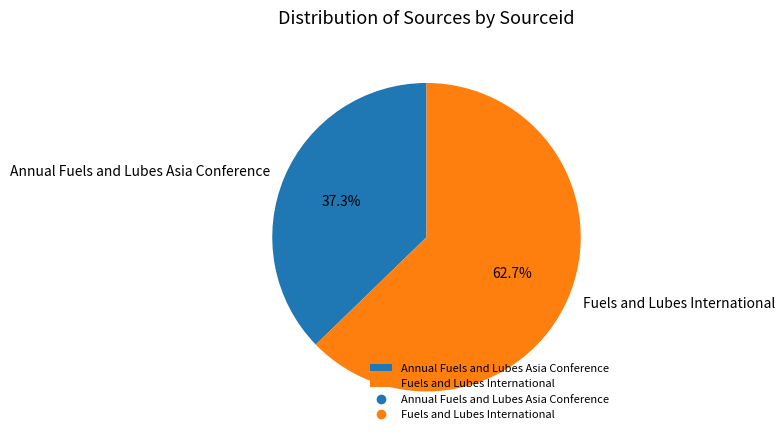

The Annual Fuels and Lubes Asia Conference slice represents 31% of the pie. True or false?

False